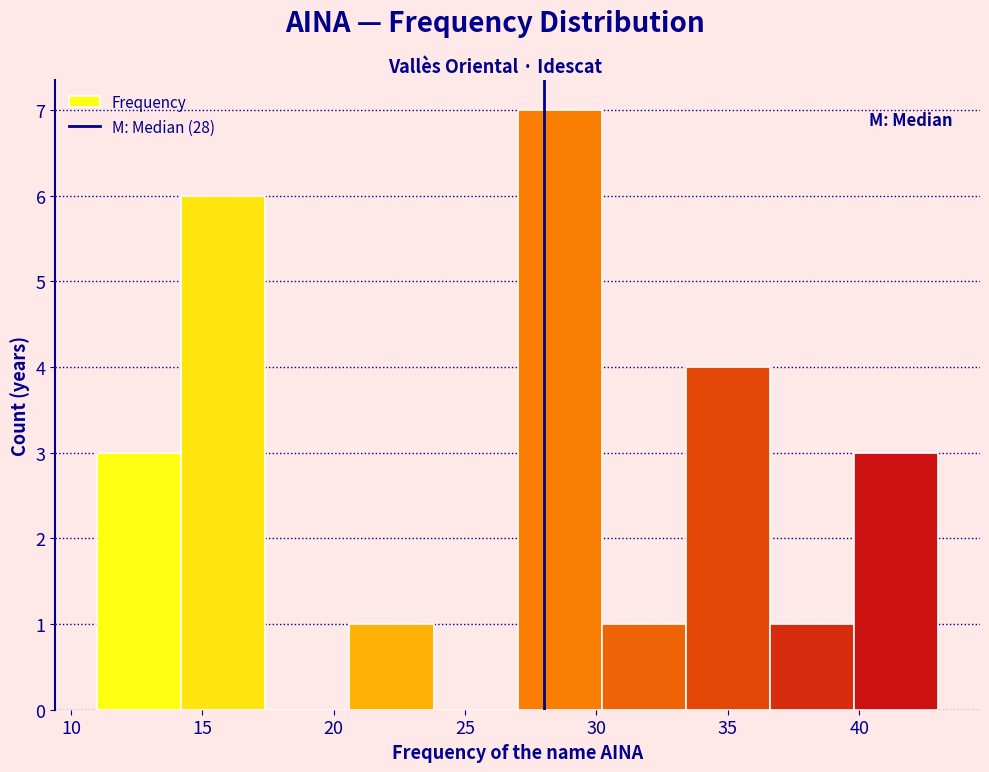

Reading left to right, list every bar in this chart as the range it spans on the x-axis followed by its height. Neither the bar edges nor the heights are printed on the chart, so give them approximately, as read against the axes.

11.0 to 14.2: 3
14.2 to 17.4: 6
17.4 to 20.6: 0
20.6 to 23.8: 1
23.8 to 27.0: 0
27.0 to 30.2: 7
30.2 to 33.4: 1
33.4 to 36.6: 4
36.6 to 39.8: 1
39.8 to 43.0: 3